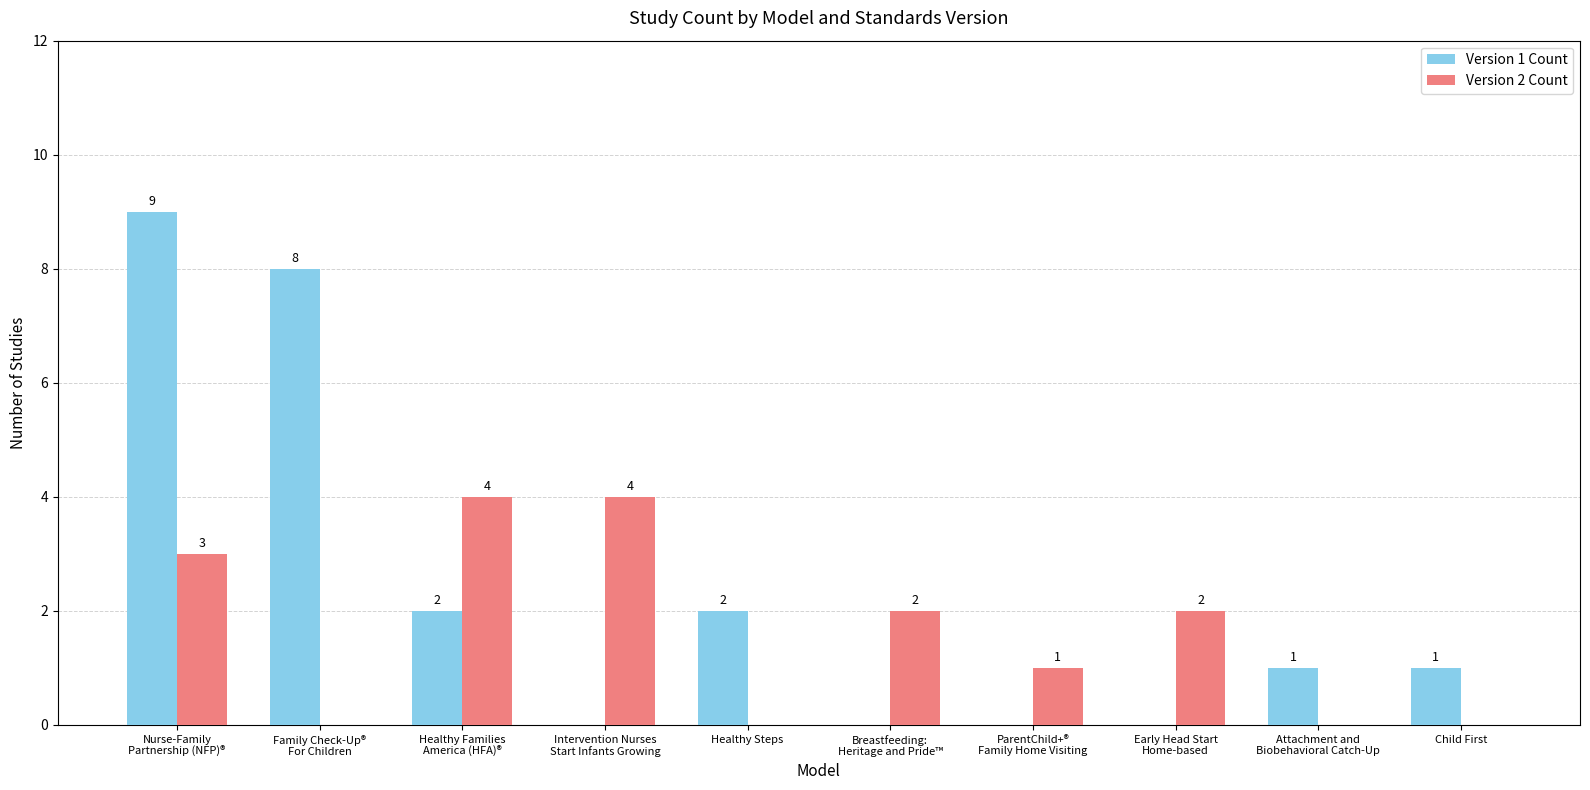

Where does the Version 2 Count series first go above 2?

Nurse-Family
Partnership (NFP)®